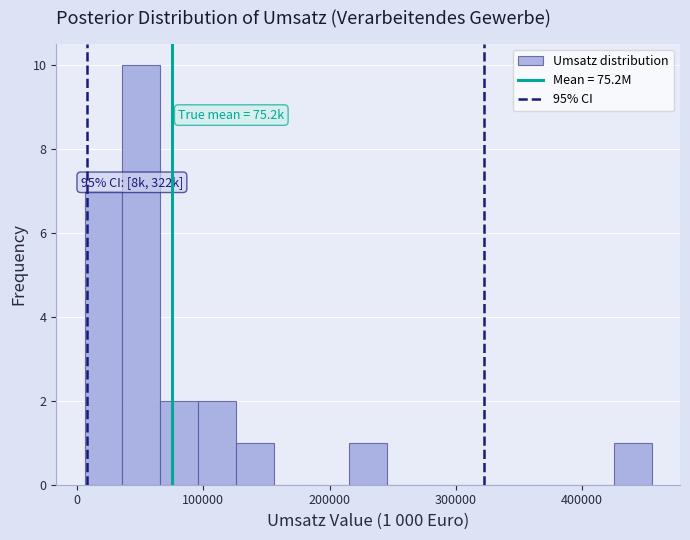

Read against the x-axis, roughly where is the centre of the tallest bar?

50000